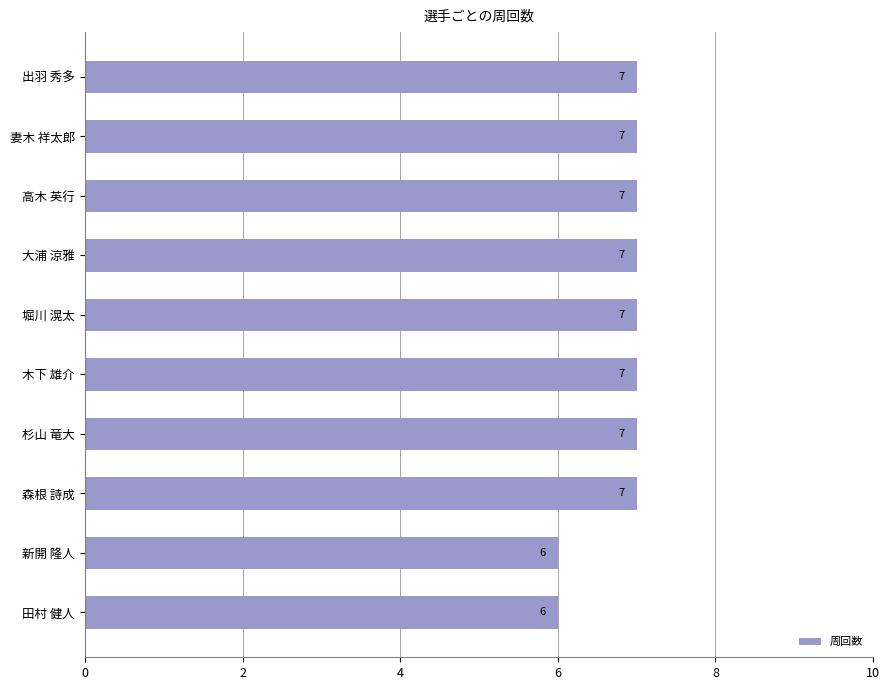

Is it true that the value at 出羽 秀多 is 7?

True